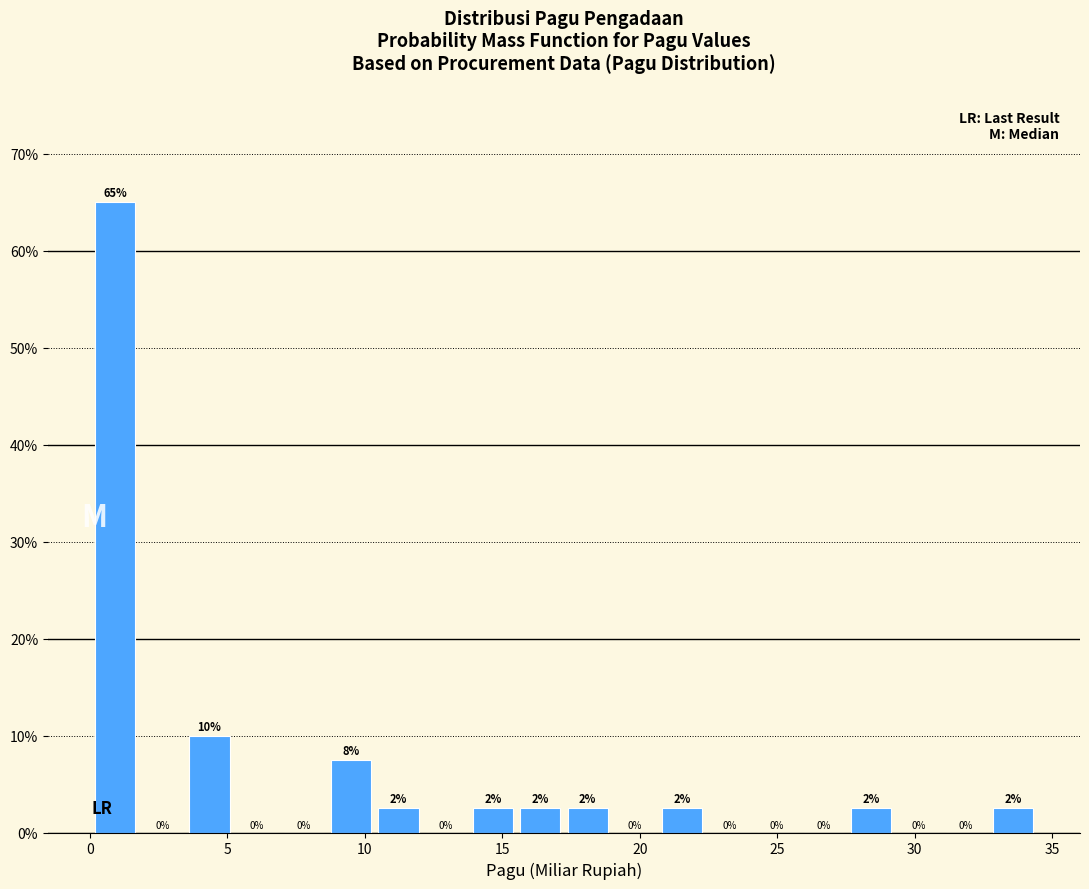

Around what value on the x-axis is the tallest bar? Give the approximate position of its centre, as read against the axis.

1.0